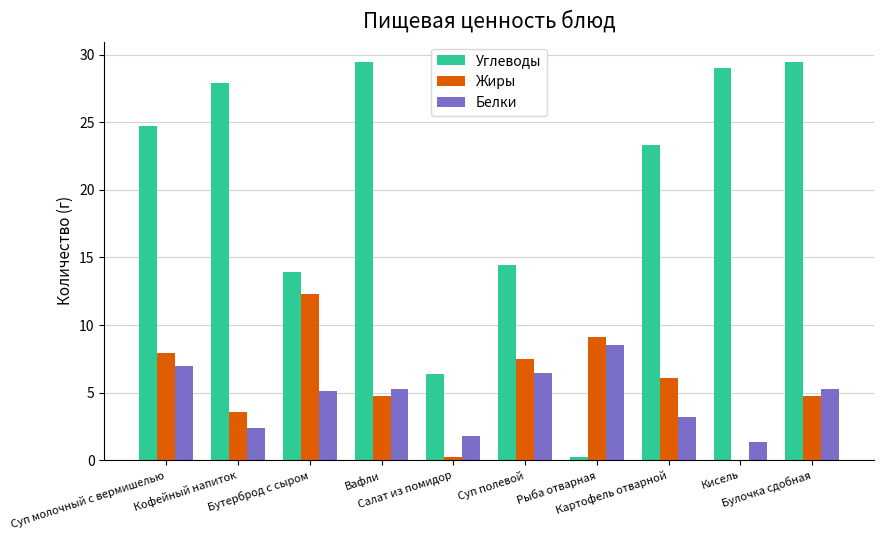

What is the greatest value displayed?

29.5